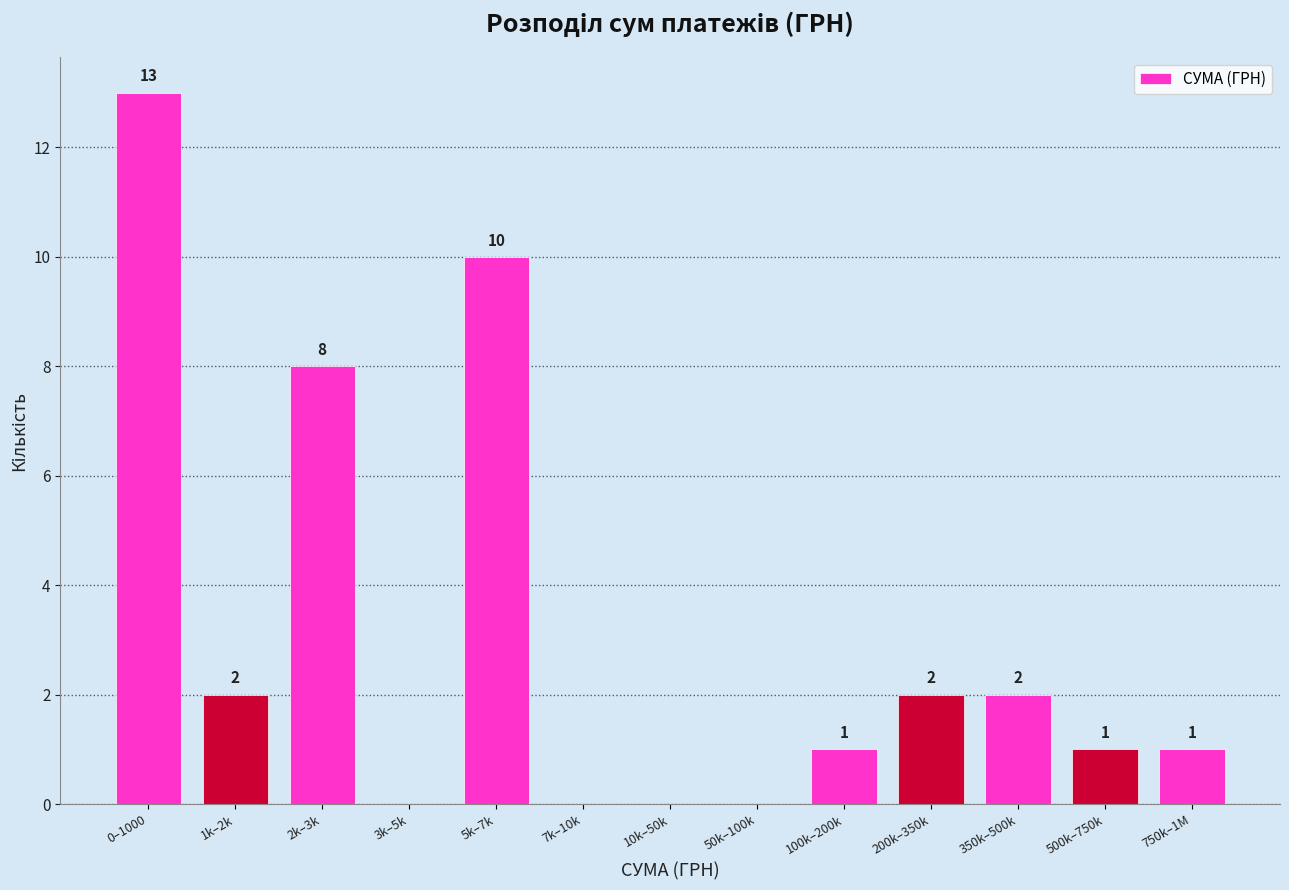

Reading left to right, transcribe all the data shown in this chart.

0–1000=13	1k–2k=2	2k–3k=8	3k–5k=0	5k–7k=10	7k–10k=0	10k–50k=0	50k–100k=0	100k–200k=1	200k–350k=2	350k–500k=2	500k–750k=1	750k–1M=1